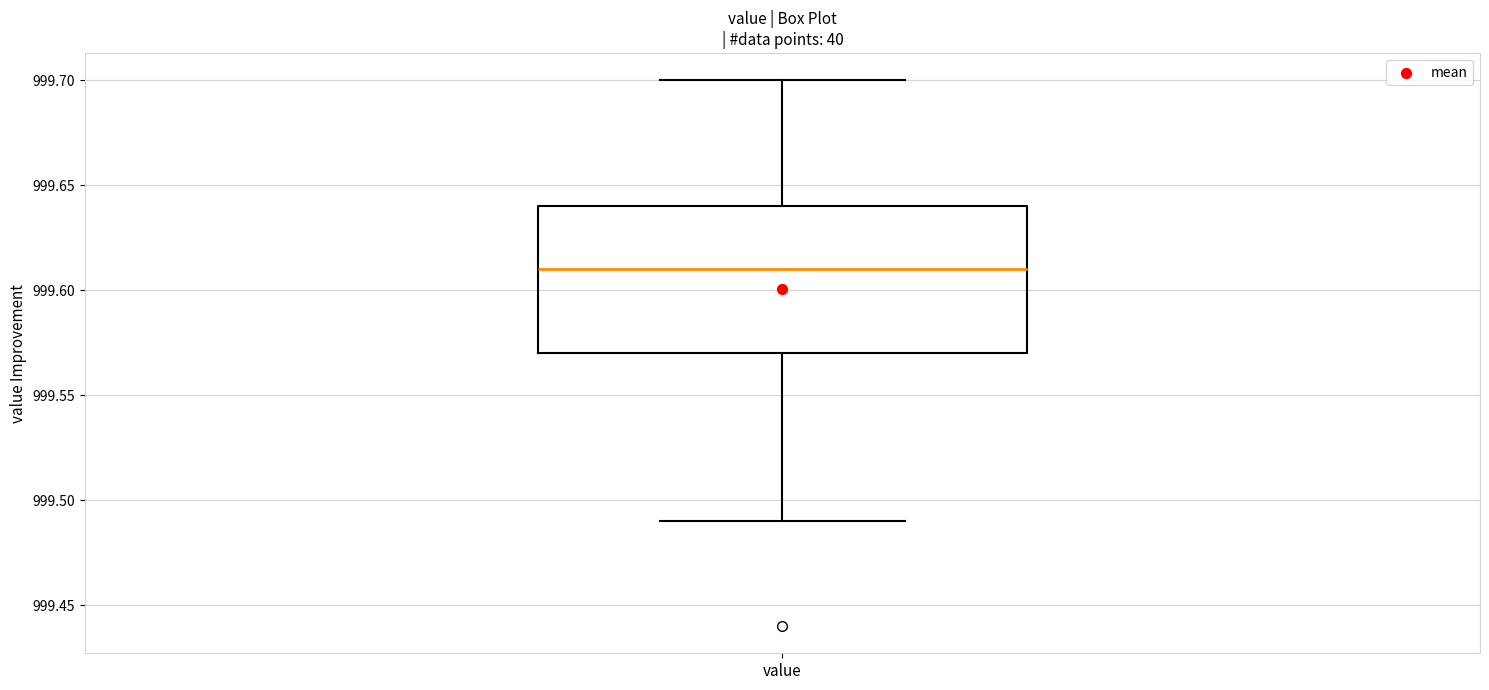

Where is the upper edge of the box for value on the y-axis? The values are not printed on the chart, so give them approximately, as read against the axis.

999.64